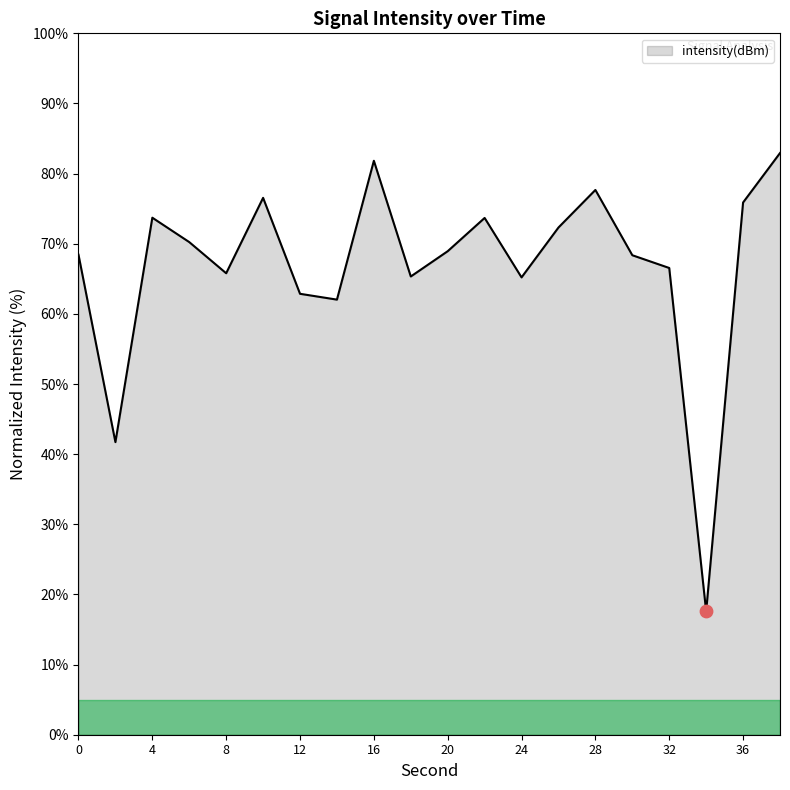

What is the difference between the maximum and minimum values?

65.3